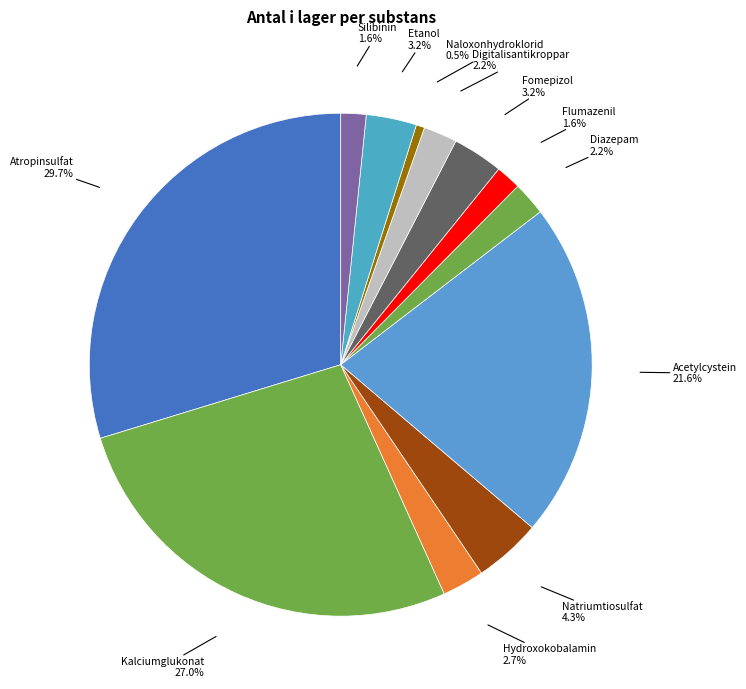

How many slices are in this pie chart?

12